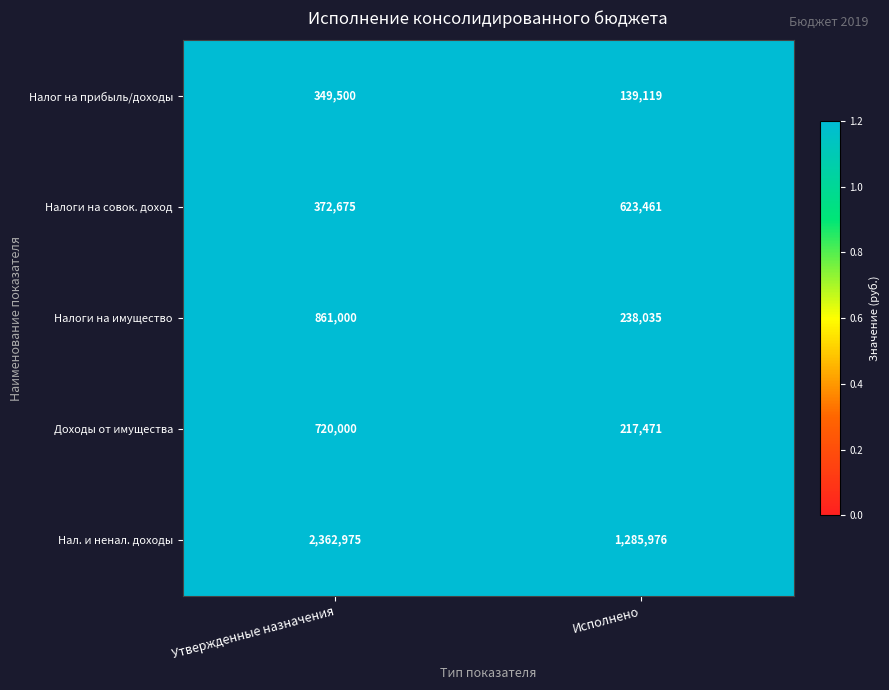

How many categories are shown in the chart?

2